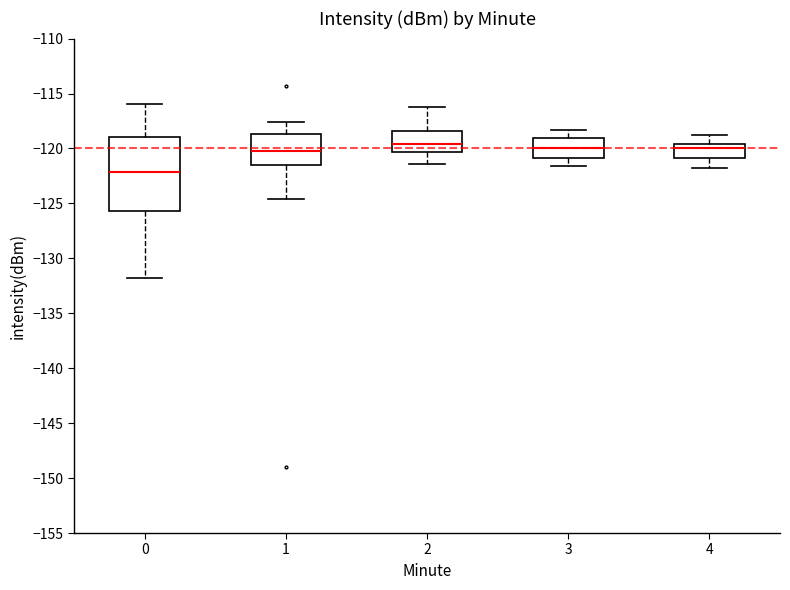

Reading left to right, transcribe this box plot: for each box, give where its median line is, the range the box spans, and where its two whiskers end, as read against the y-axis. The values are not printed on the chart, so give them approximately, as read against the axis.

0: median -122.0, box -125.5 to -119.0, whiskers -131.5 to -116.0
1: median -120.0, box -121.5 to -118.5, whiskers -124.5 to -117.5
2: median -119.5, box -120.5 to -118.5, whiskers -121.5 to -116.0
3: median -120.0, box -121.0 to -119.0, whiskers -121.5 to -118.5
4: median -120.0, box -121.0 to -119.5, whiskers -122.0 to -119.0